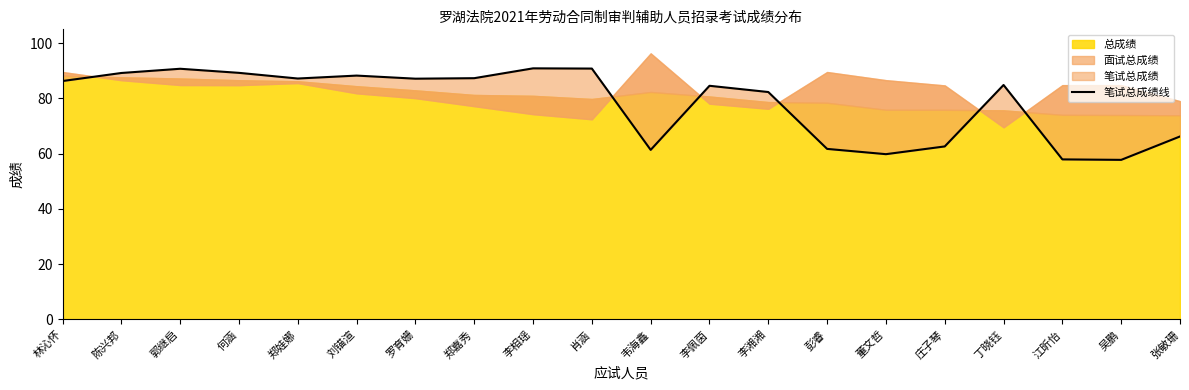

Reading left to right, transcribe all the data shown in this chart.

林沁怀=86.3	陈兴邦=89.2	郭继启=90.7	何涵=89.2	郑娃娜=87.2	刘锚渲=88.3	罗育姗=87.1	郑嘉秀=87.3	李相瑶=90.9	肖涵=90.8	韦海鑫=61.4	李佩茵=84.6	李湘湘=82.3	彭睿=61.7	董文哲=59.8	庄子琴=62.6	丁晓钰=84.9	江昕怡=57.9	吴鹏=57.8	张敏珊=66.2